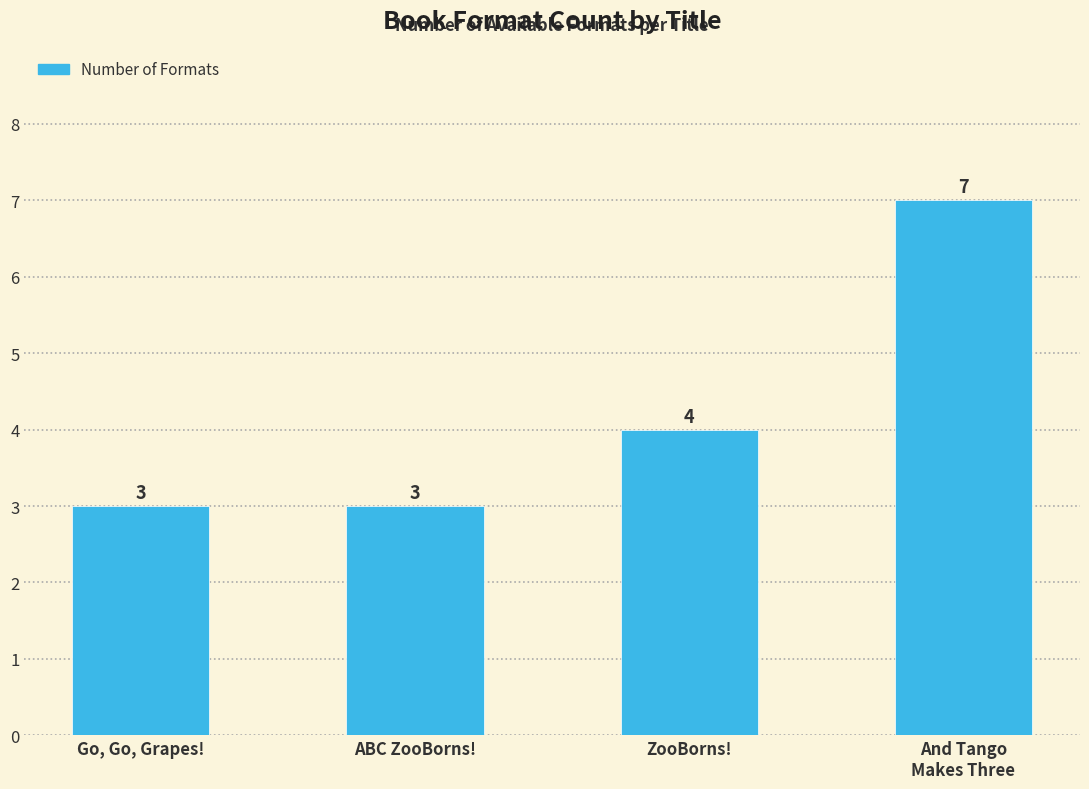

What is the approximate value at Go, Go, Grapes!?

3